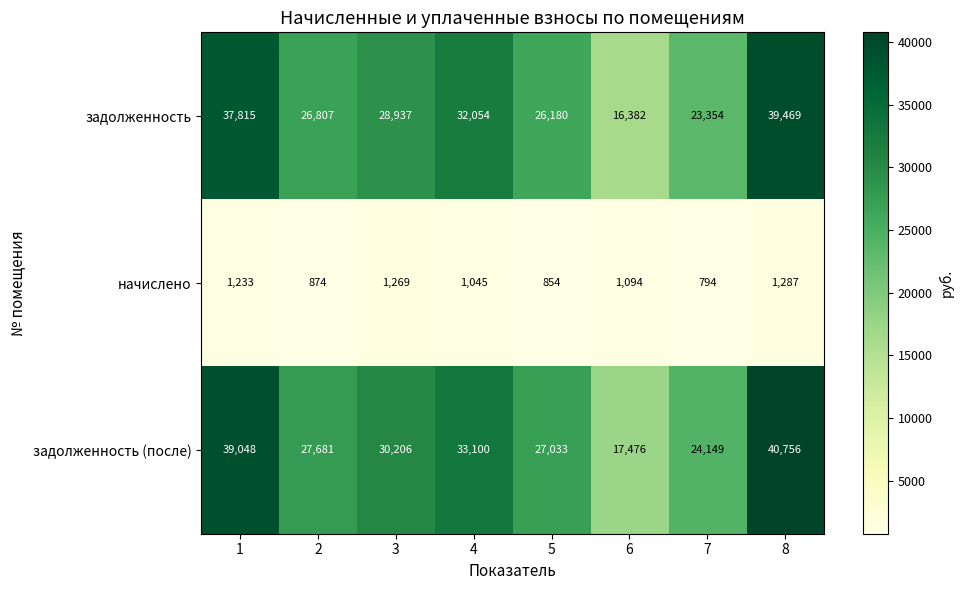

How many series are shown in this chart?

3